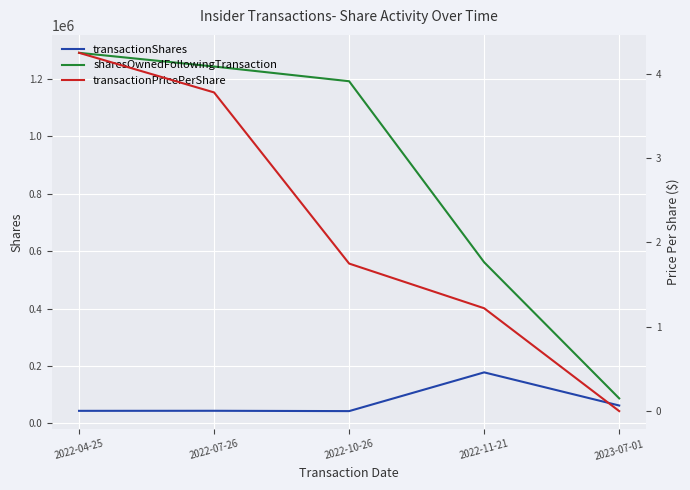

How many data points in sharesOwnedFollowingTransaction are less than 1192109?

2